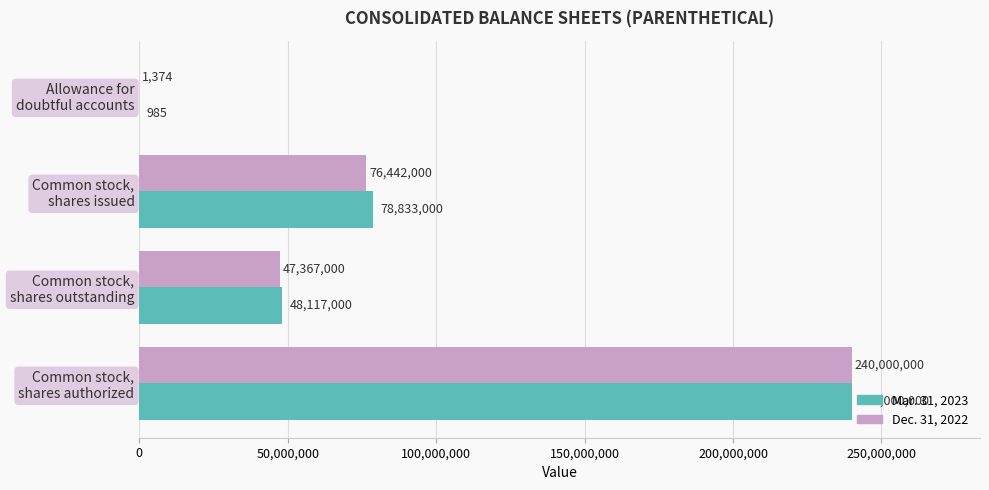

What is the maximum value for Mar. 31, 2023?

240000000